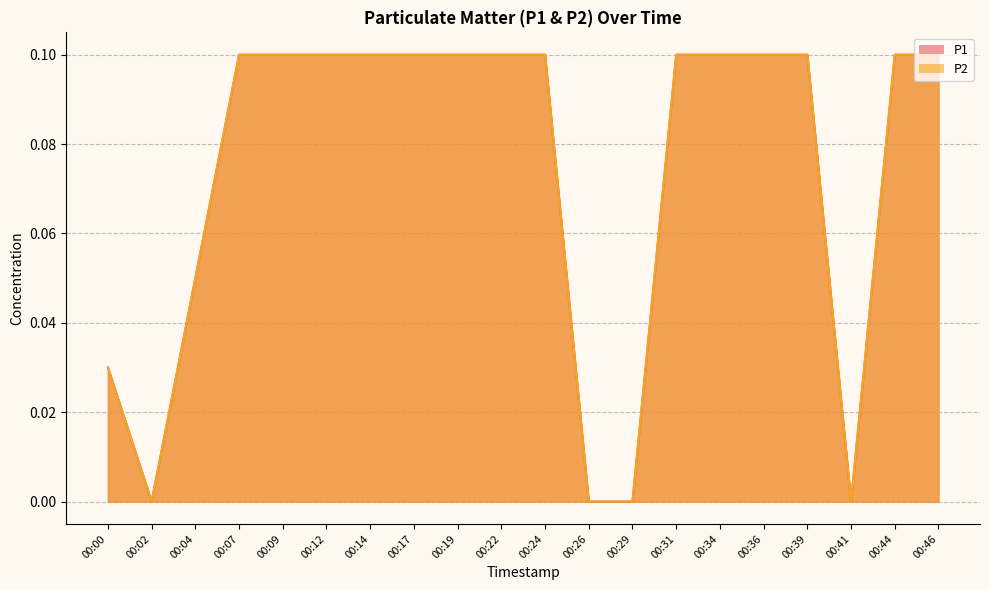

Where is the first local minimum for P2?

00:02